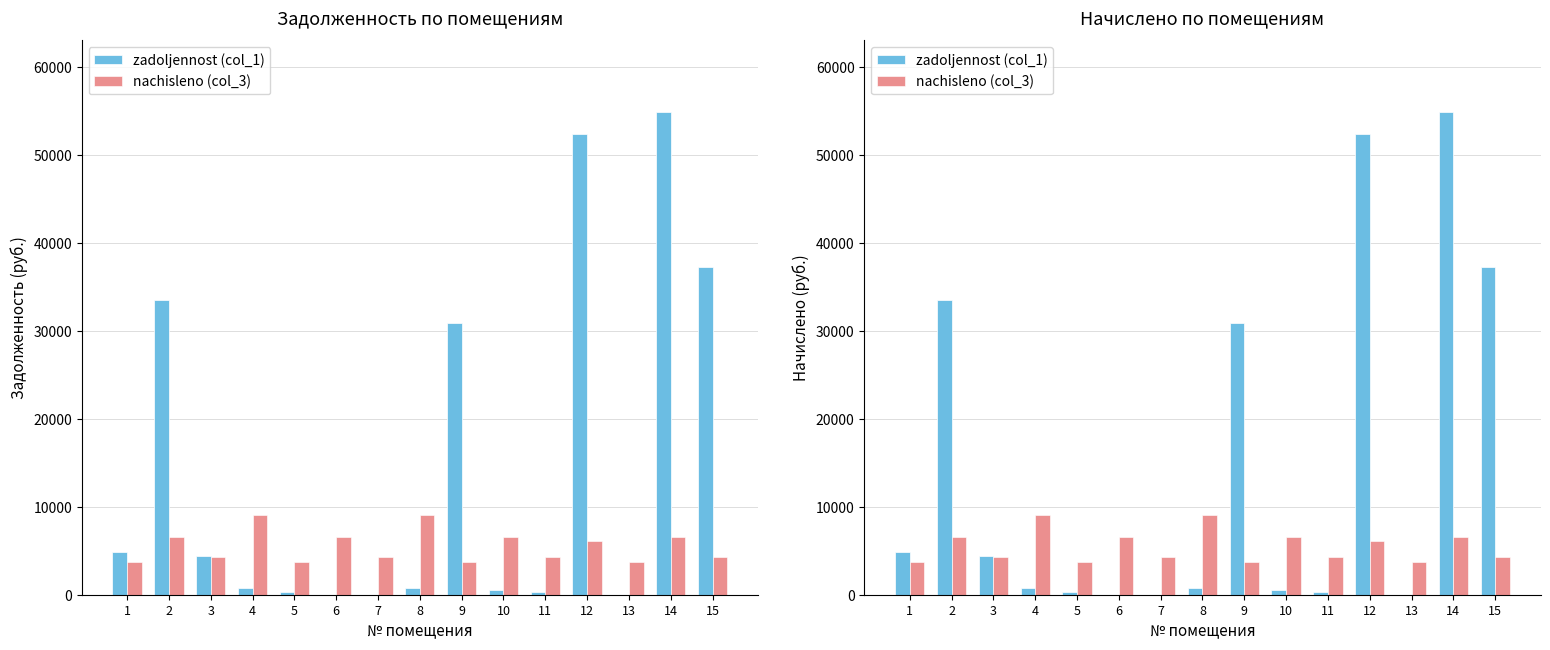

What is the maximum value for zadoljennost (col_1)?

54835.3